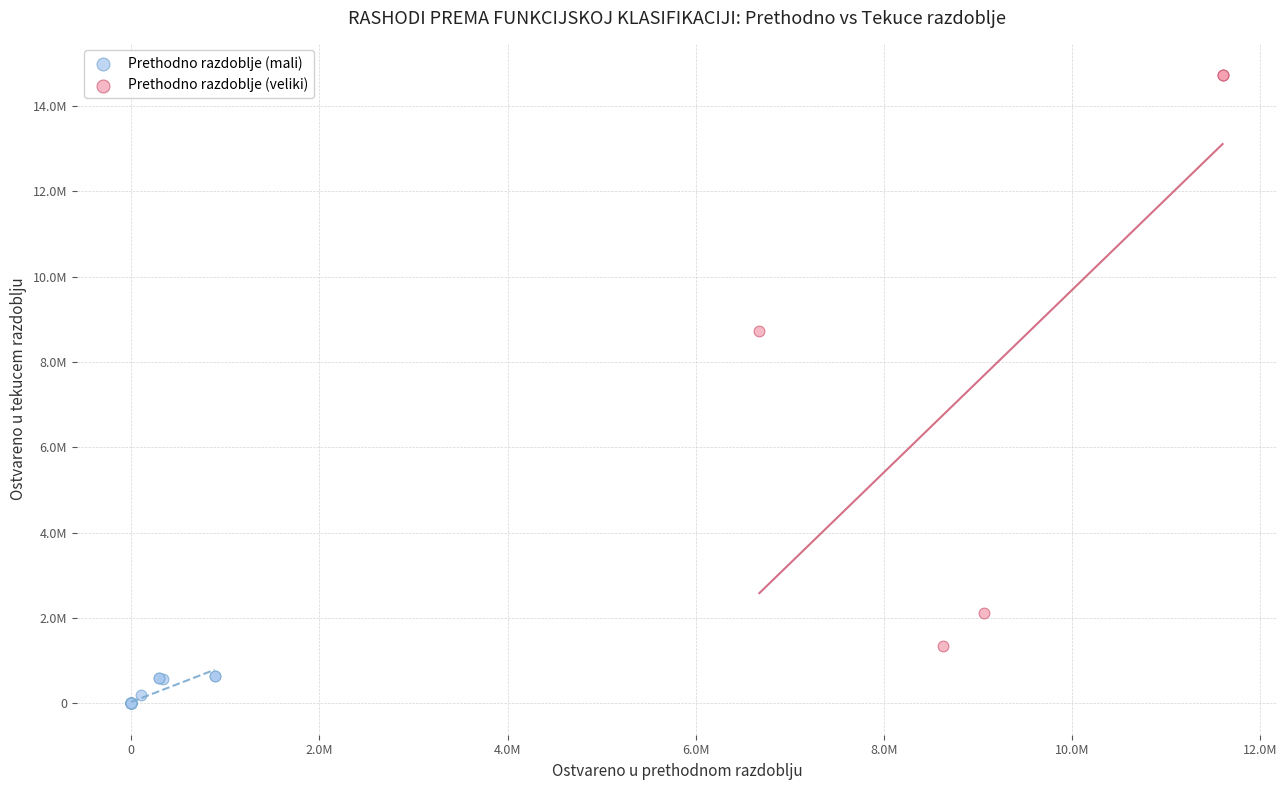

What are all the series names shown in the legend?

Prethodno razdoblje (mali), Prethodno razdoblje (veliki)